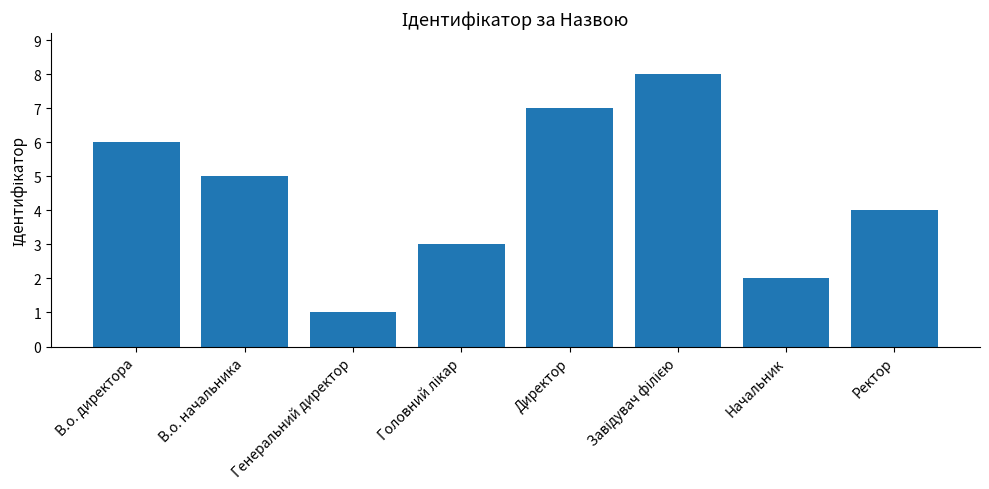

What is the greatest value displayed?

8